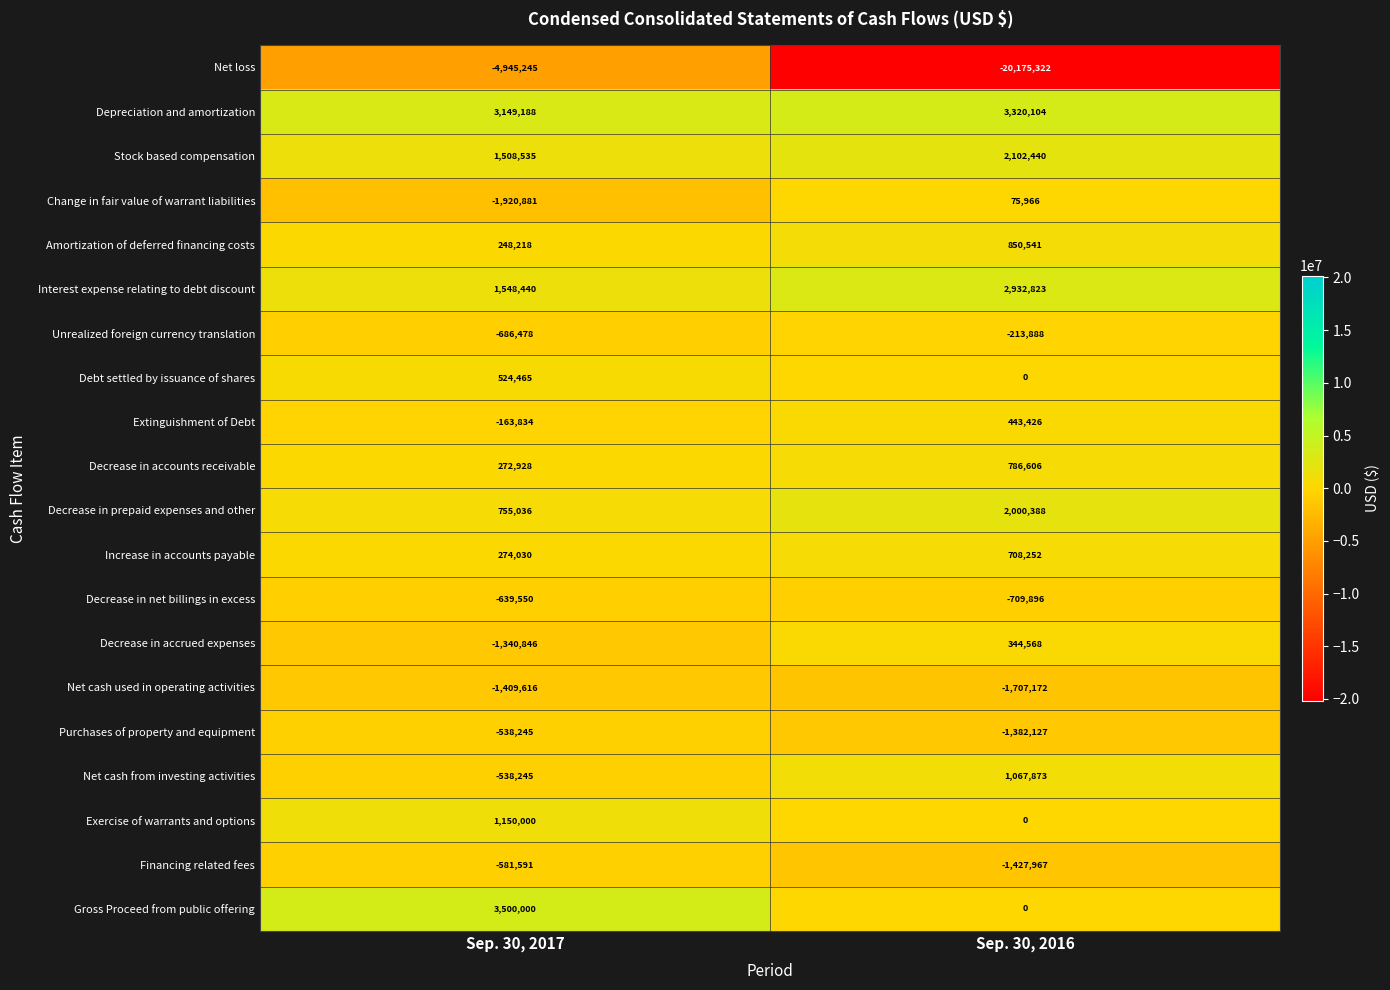

Count the number of categories in the chart.

2